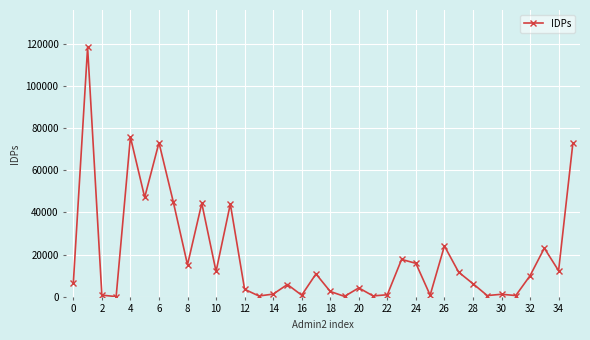

True or false: the data has more than 0 interior local peaks.

True